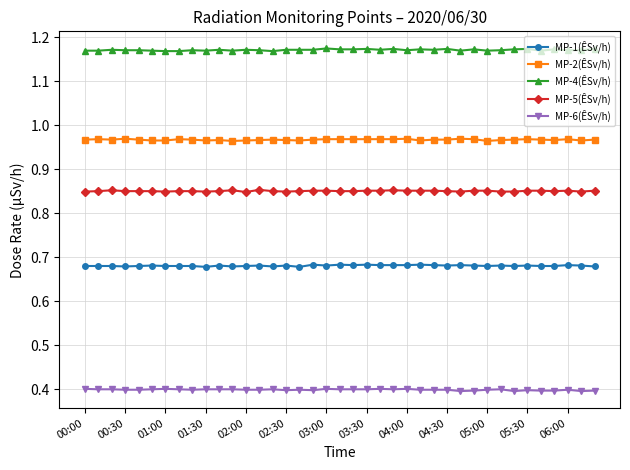

Count the number of data series in this chart.

5